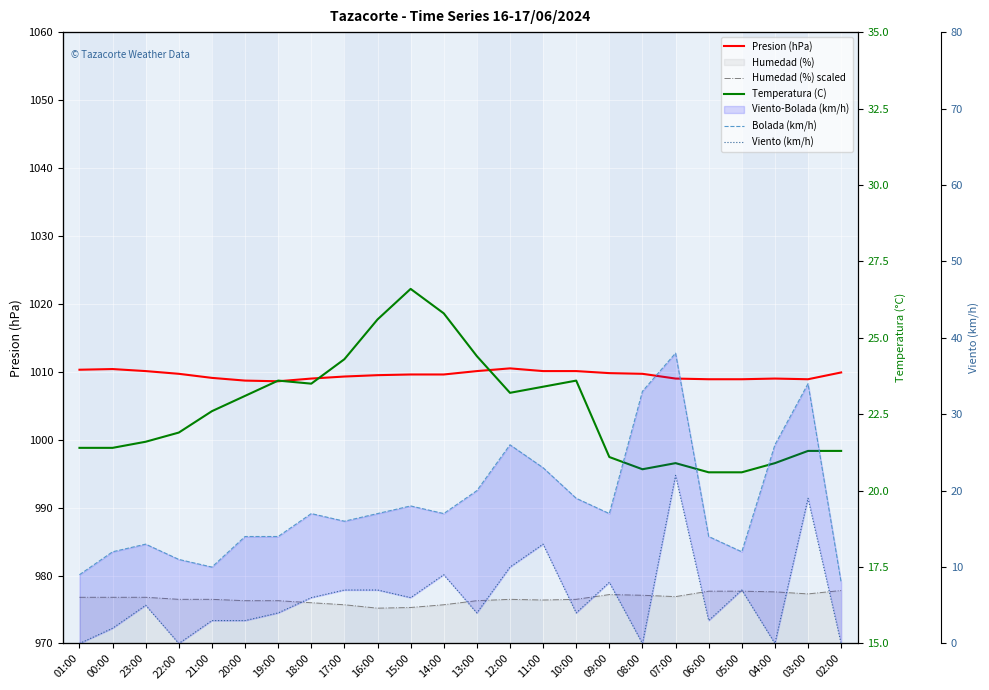

Between 19:00 and 07:00, which series saw the biggest shift?

Bolada (km/h)